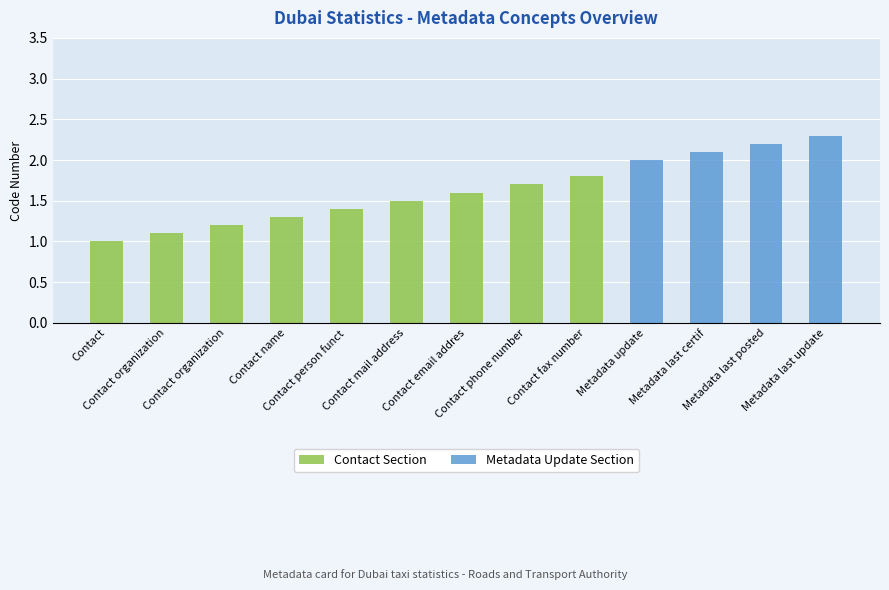

Which has a higher value, Contact organization unit or Contact?

Contact organization unit